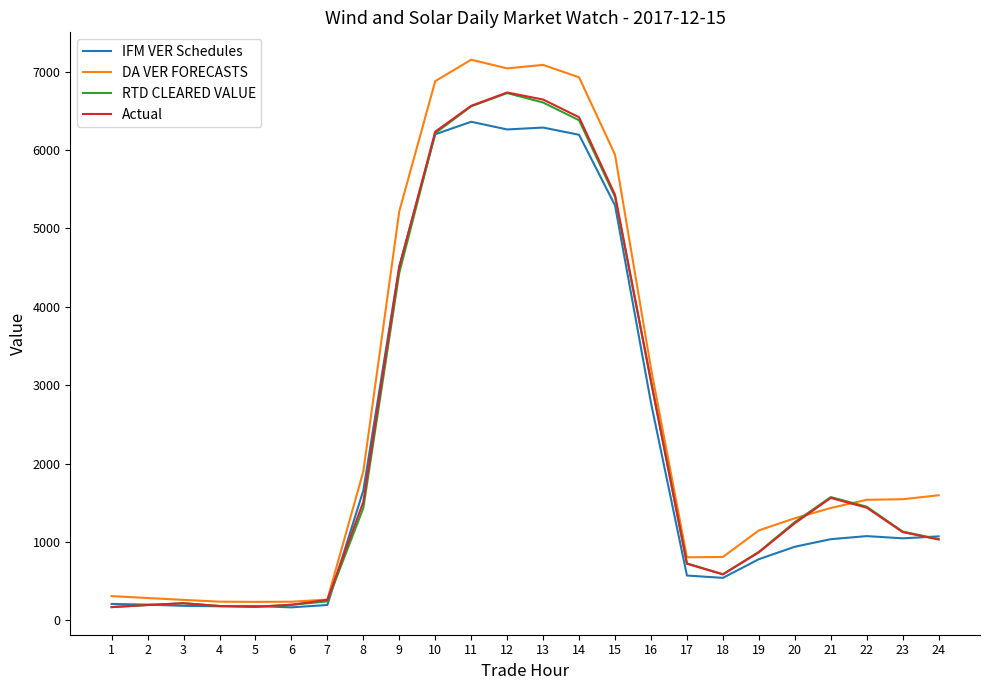

What is the greatest value displayed?

7150.6